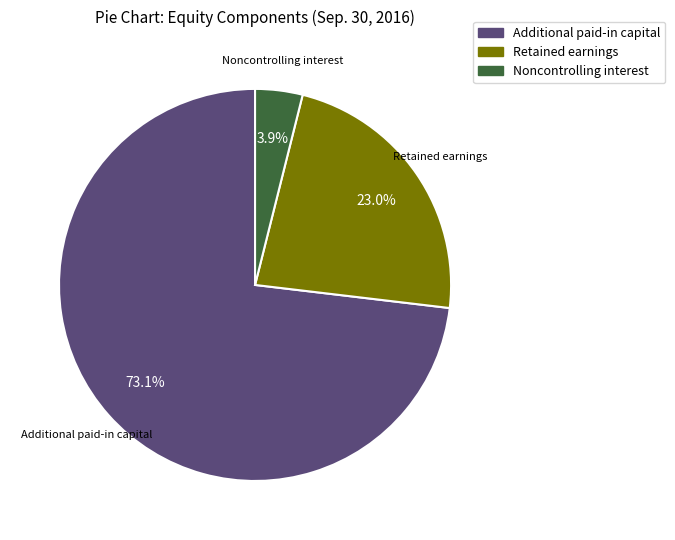

Which has a higher value, Additional paid-in capital or Noncontrolling interest?

Additional paid-in capital